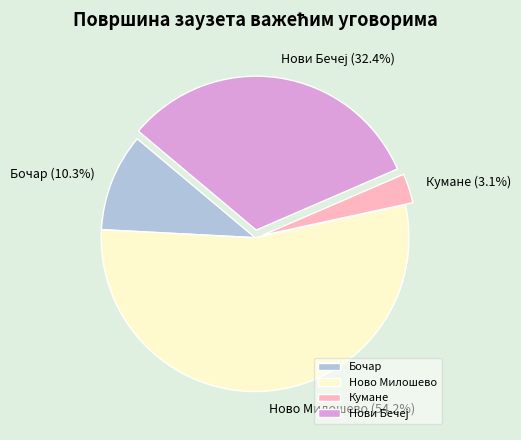

Which category has the biggest portion of the pie?

Ново Милошево